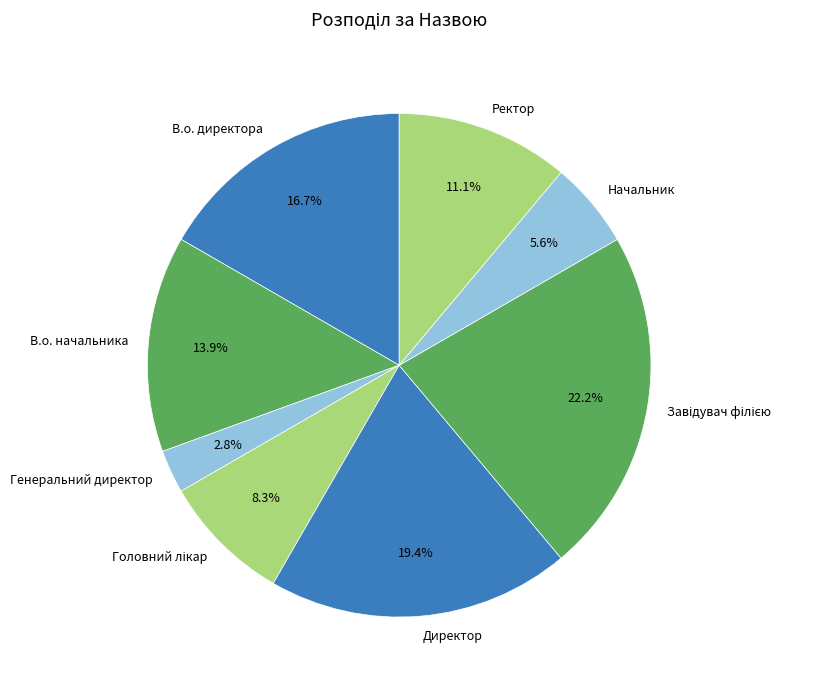

To the nearest percent, what is the difference between the largest and smallest slice percentages?

19%